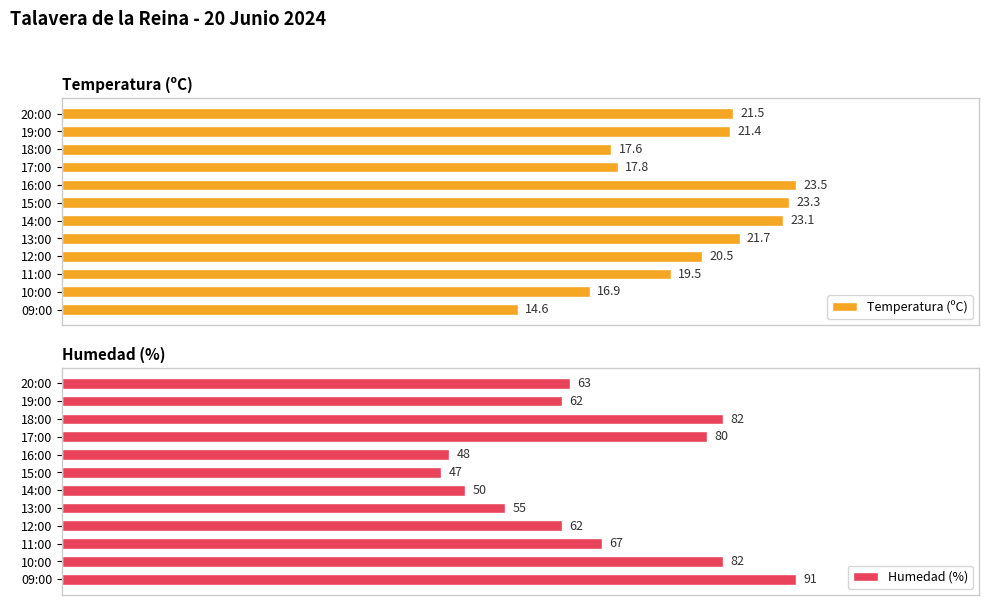

List the labels in order of Temperatura (ºC) value, largest first.

16:00, 15:00, 14:00, 13:00, 20:00, 19:00, 12:00, 11:00, 17:00, 18:00, 10:00, 09:00